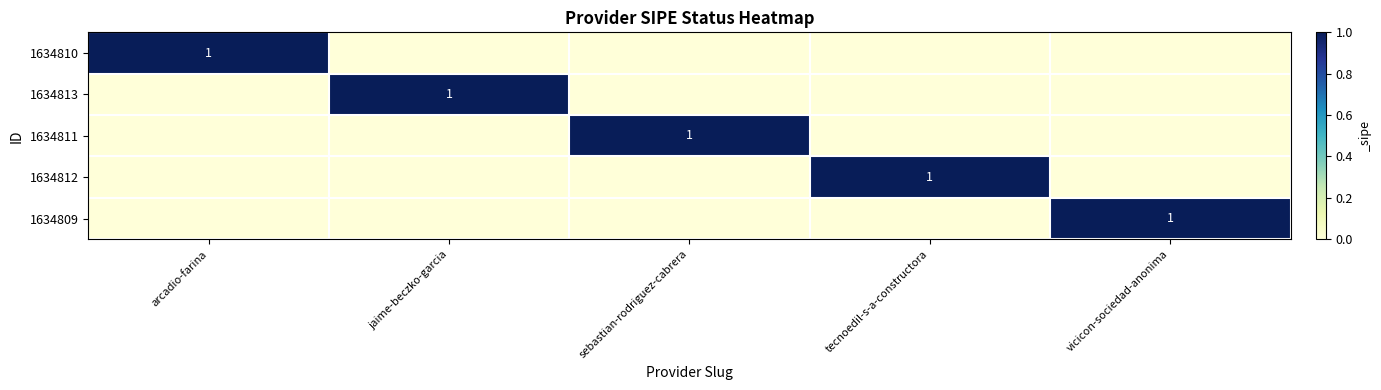

Is it true that 1634810 equals 2 at arcadio-farina?

False